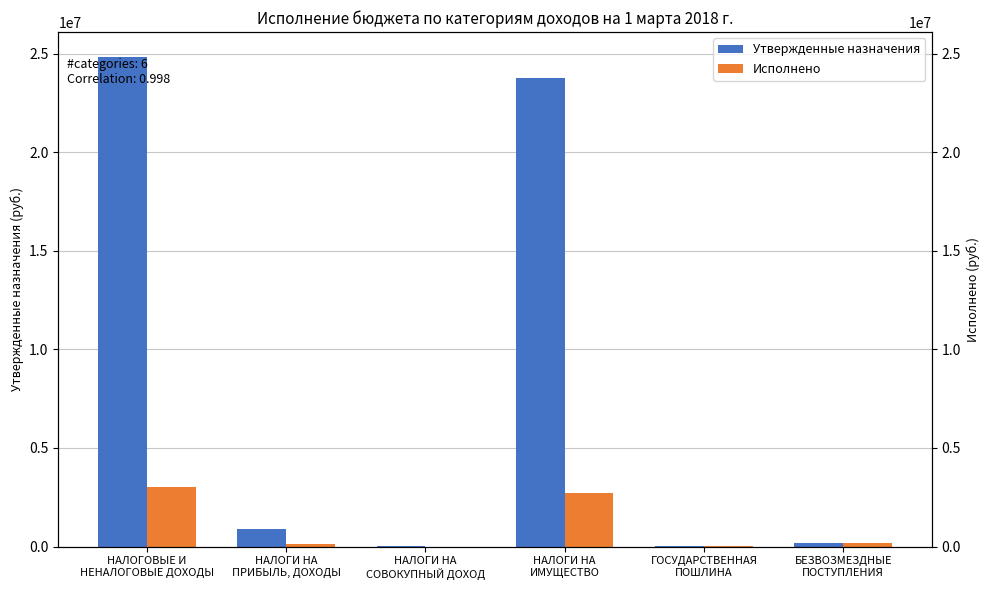

At which label is Утвержденные назначения closest to 12433500?

НАЛОГИ НА
ИМУЩЕСТВО